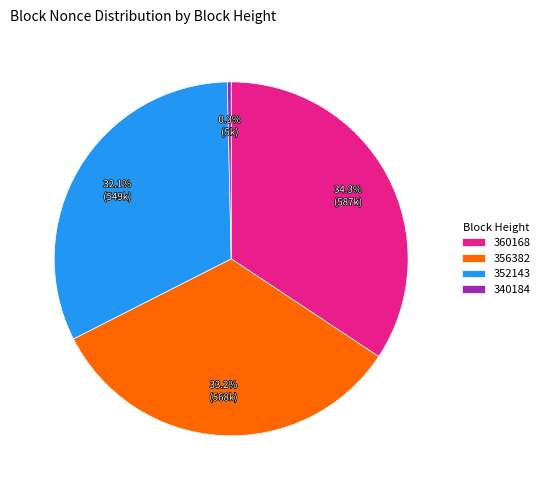

What is the largest slice in the pie chart?

360168